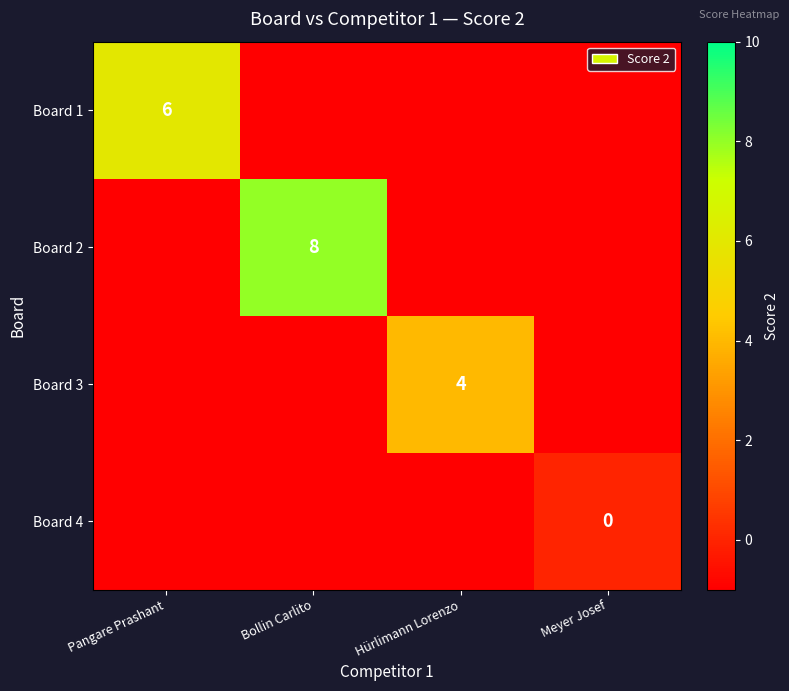

At how many categories does at least one series exceed 5?

2